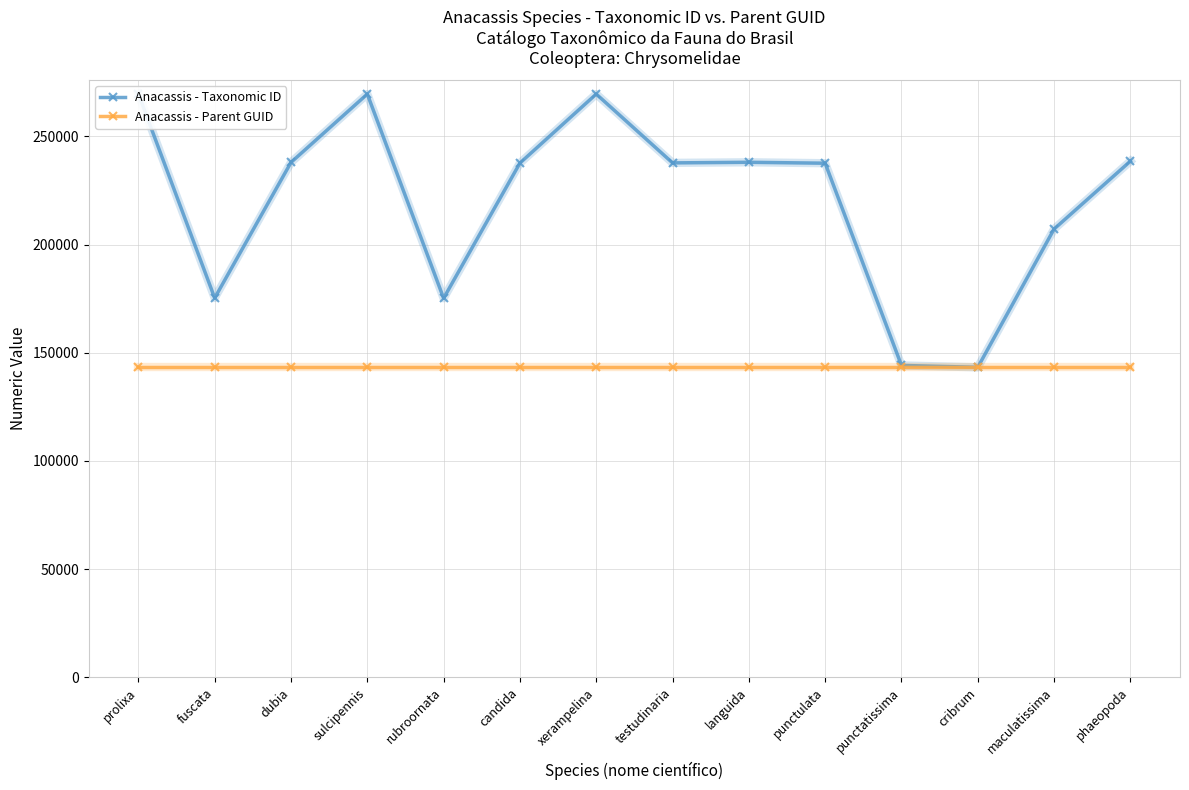

What is the sum of the Anacassis - Parent GUID values at phaeopoda and punctatissima?

286428